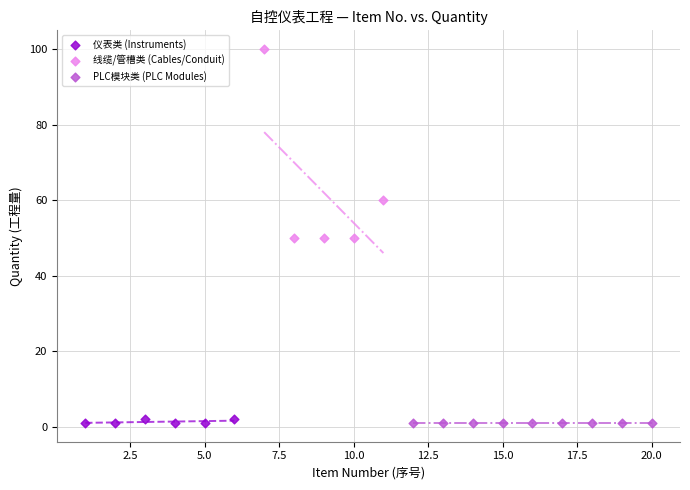

Which series contains the highest Y value?

线缆/管槽类 (Cables/Conduit)